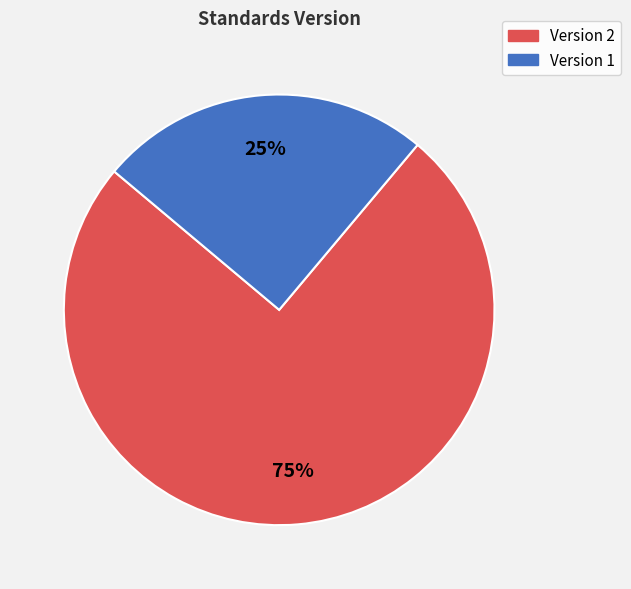

To the nearest percent, what is the combined percentage of Version 1 and Version 2?

100%